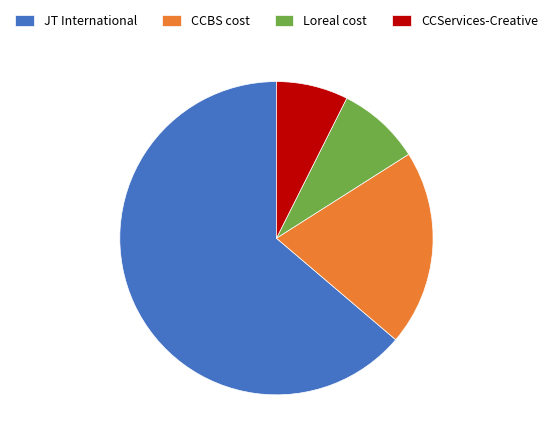

Which category has the smallest portion of the pie?

CCServices-Creative